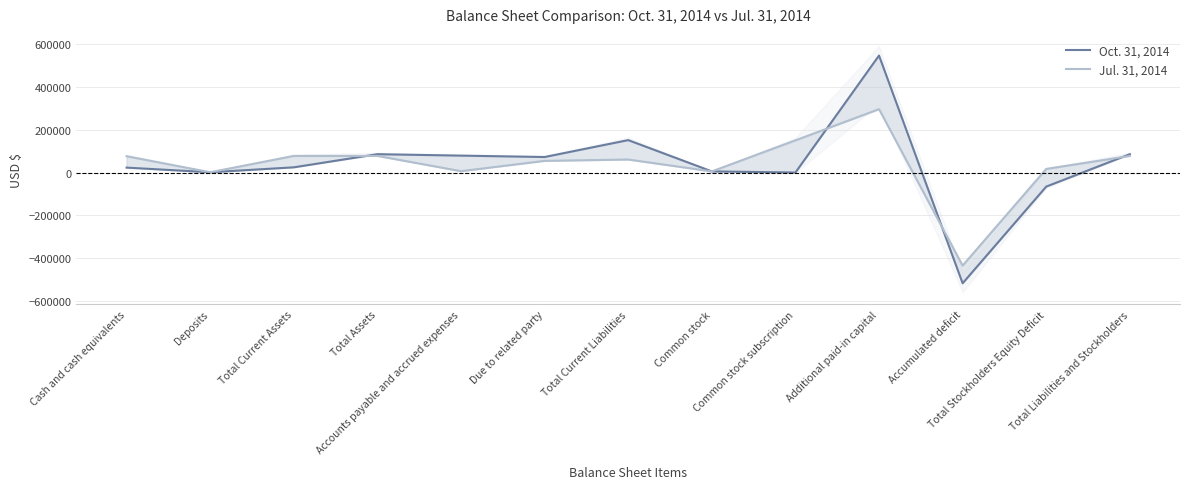

Does the chart display data point markers on the line(s)?

No